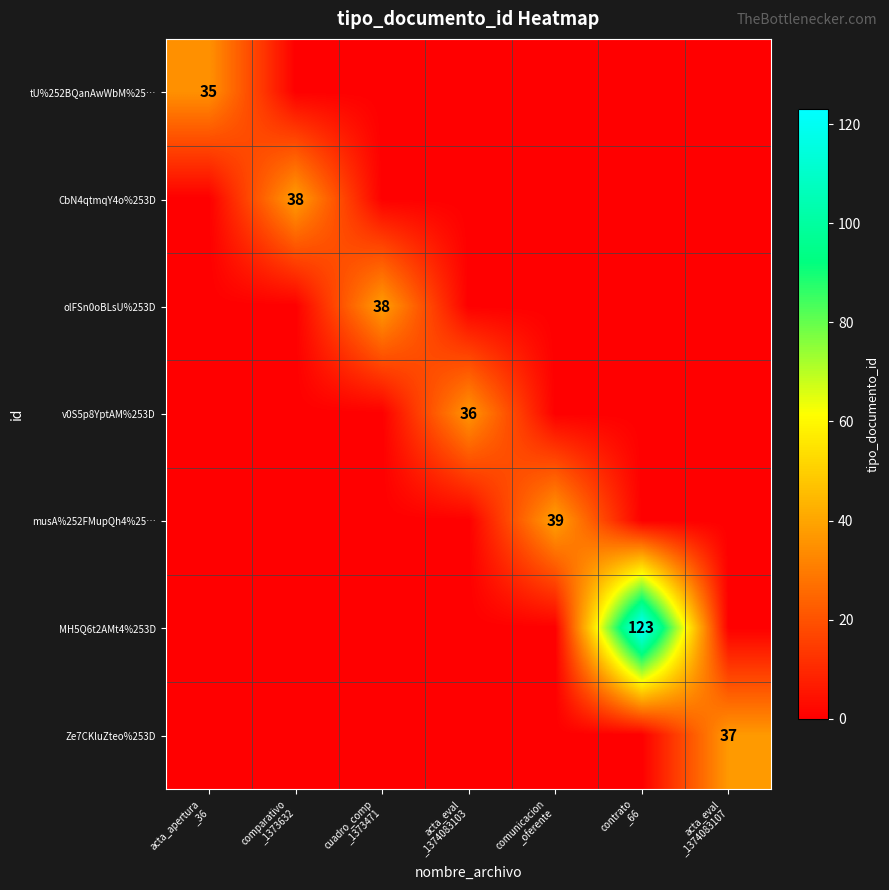

Which series has the largest total across all categories?

MH5Q6t2AMt4%253D